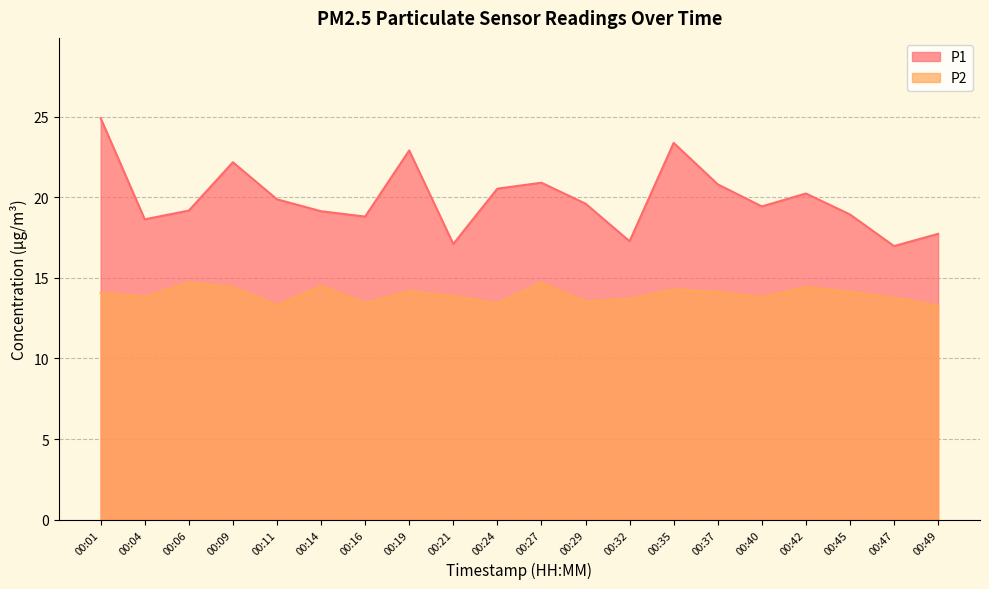

True or false: P1 and P2 cross at least once.

False